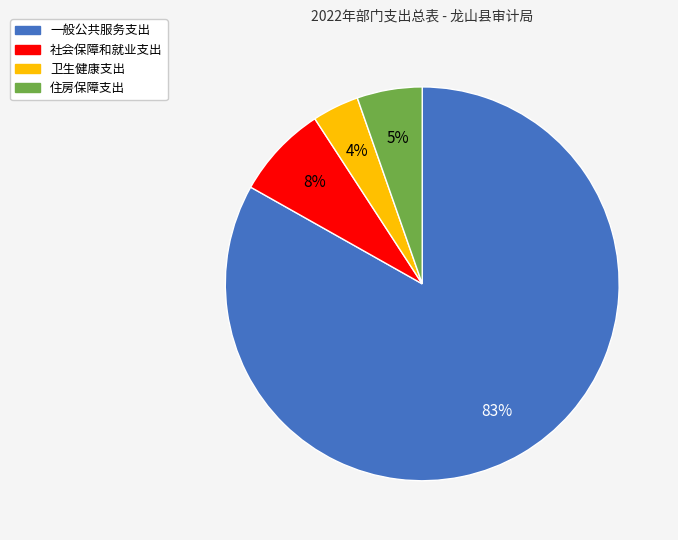

Does 一般公共服务支出 account for over 50% of the chart?

Yes